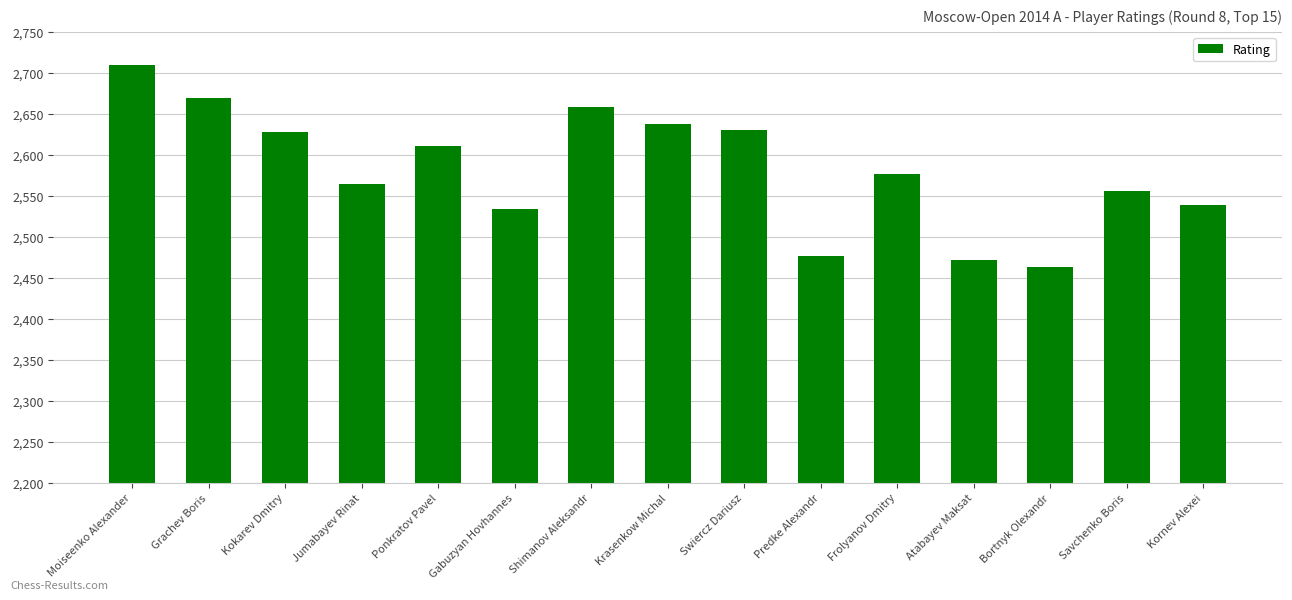

Where is the data nearest to the value 2586?

Frolyanov Dmitry